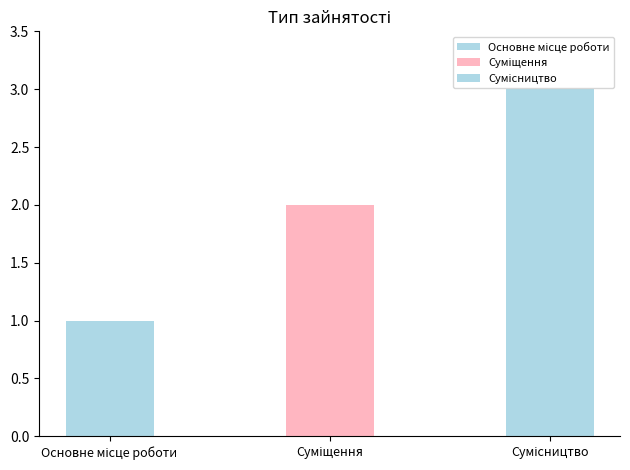

What is the greatest value displayed?

3